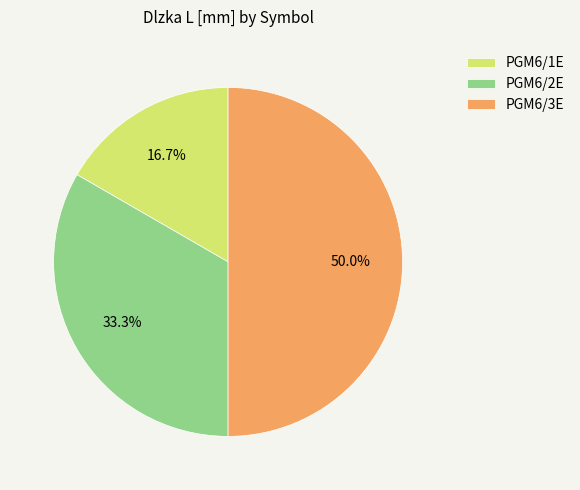

Approximately how many times larger is the value at PGM6/2E compared to PGM6/3E?

0.7